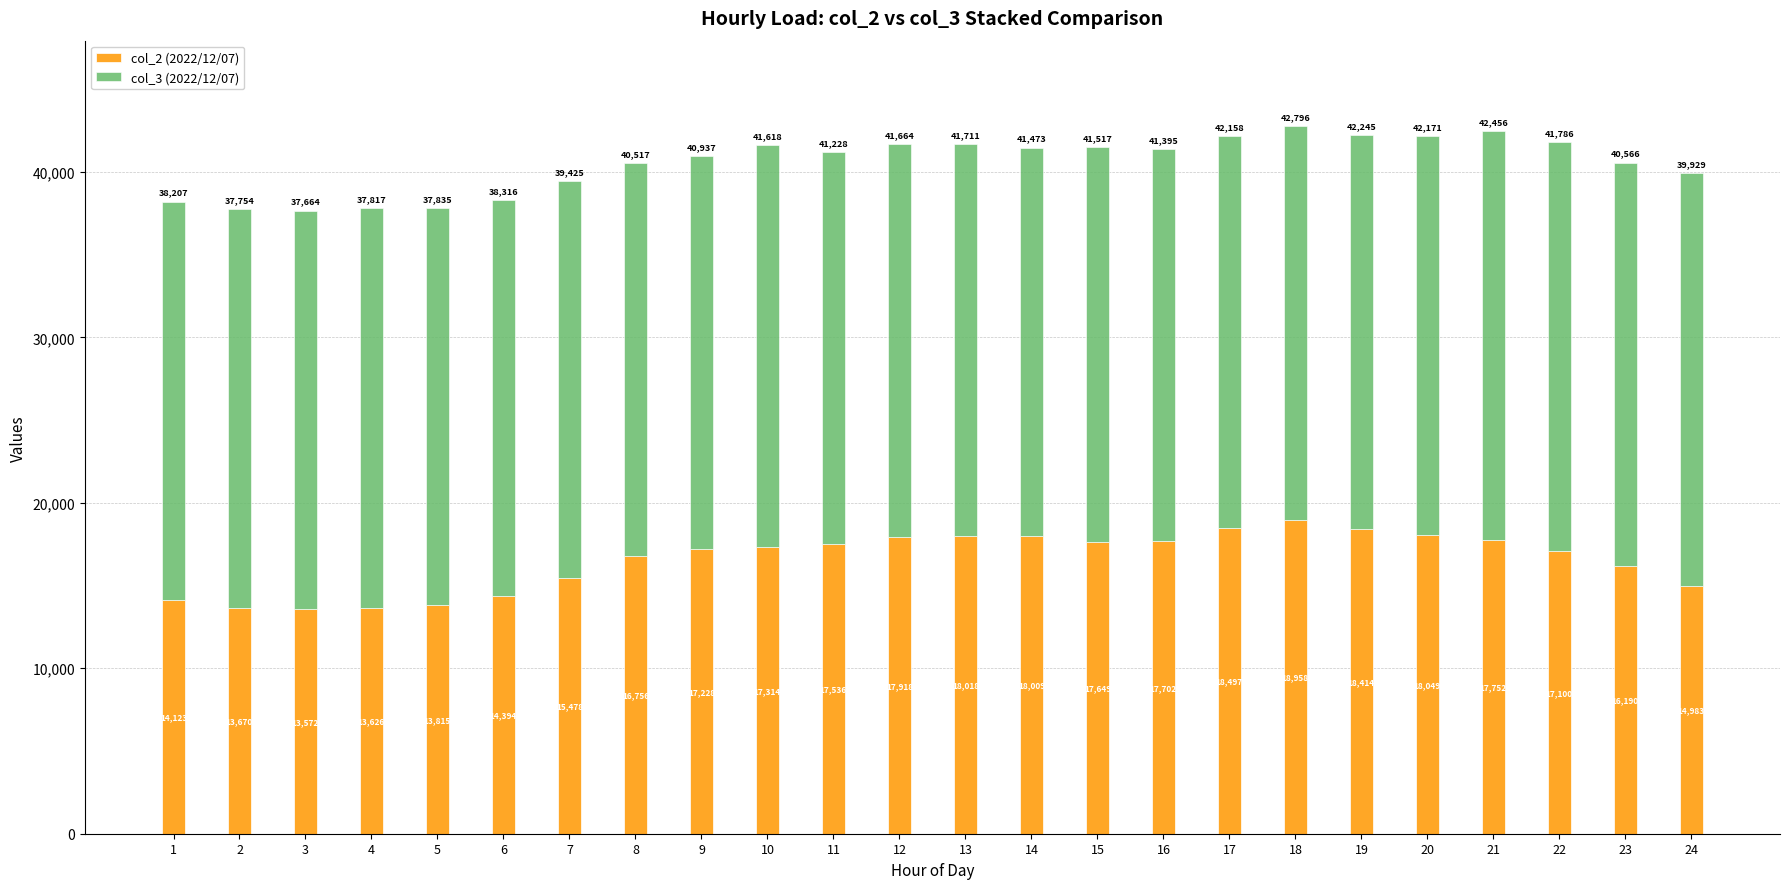

Reading left to right, list the values for the col_2 (2022/12/07) series.

1=14123	2=13670	3=13572	4=13626	5=13815	6=14394	7=15478	8=16756	9=17228	10=17314	11=17536	12=17918	13=18018	14=18009	15=17649	16=17702	17=18497	18=18958	19=18414	20=18049	21=17752	22=17100	23=16190	24=14983